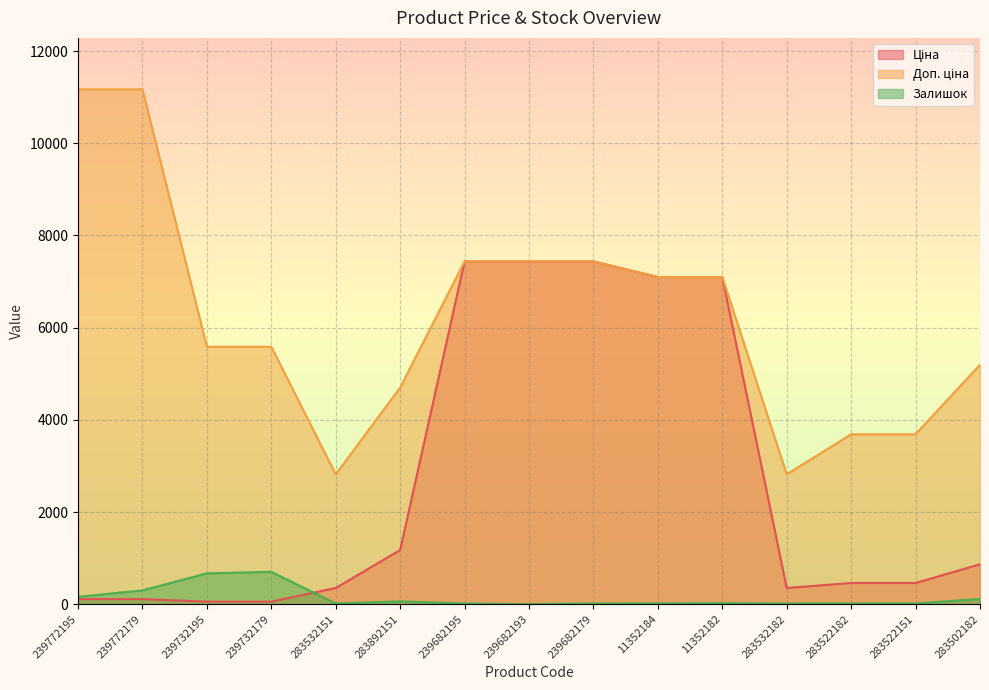

The Залишок series shows 16.0 at 283522182. True or false?

True